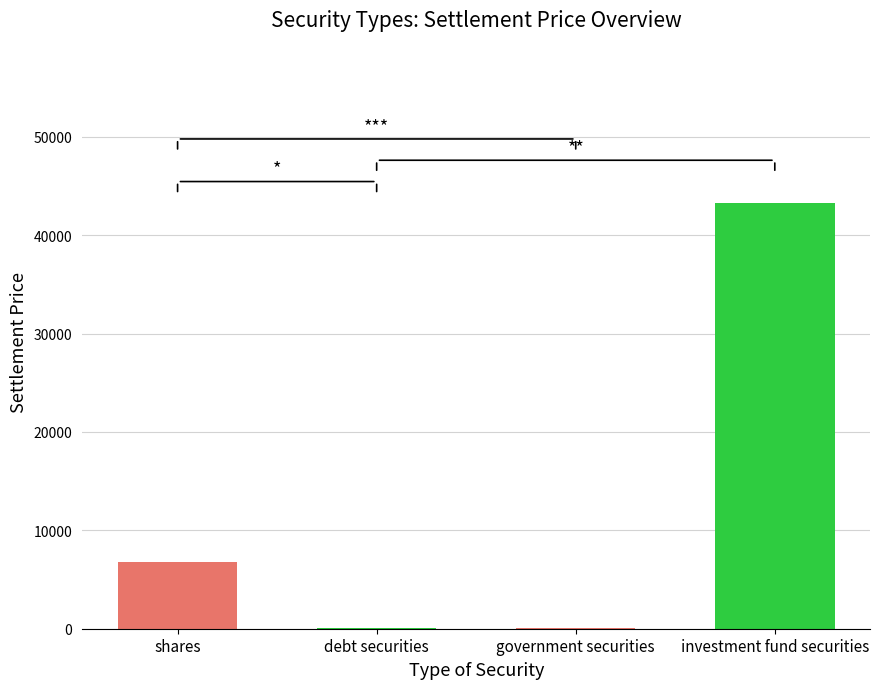

The chart shows a value of 17.9 at government securities. True or false?

False